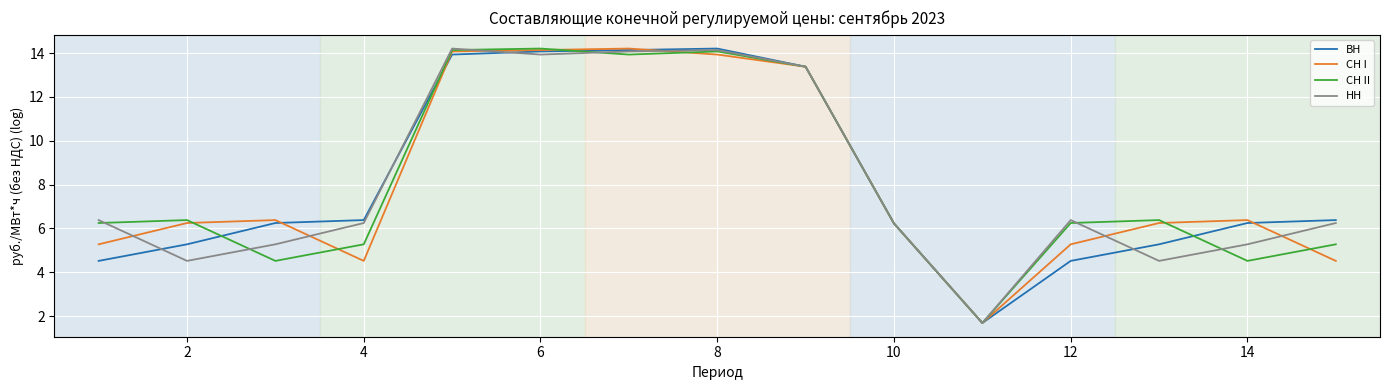

What is the highest value of the СН II series?

14.2